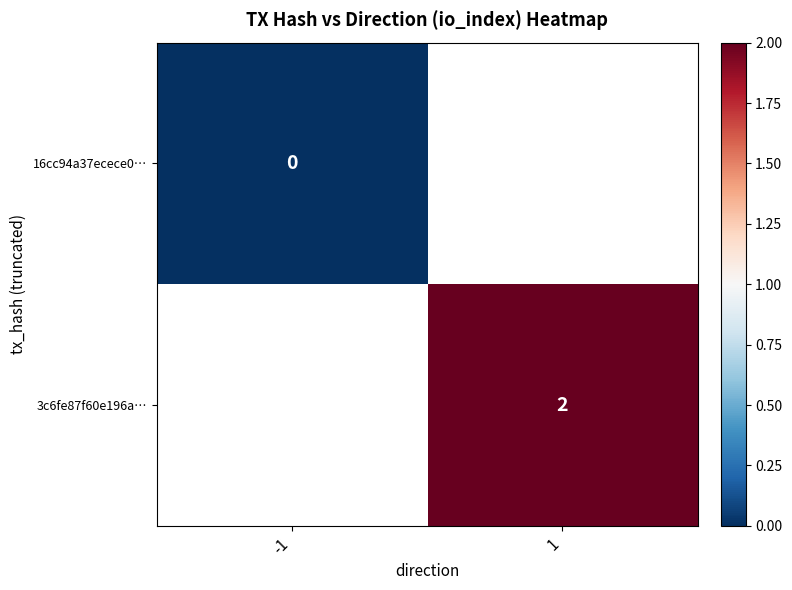

The 3c6fe87f60e196a… series shows 3 at 1. True or false?

False